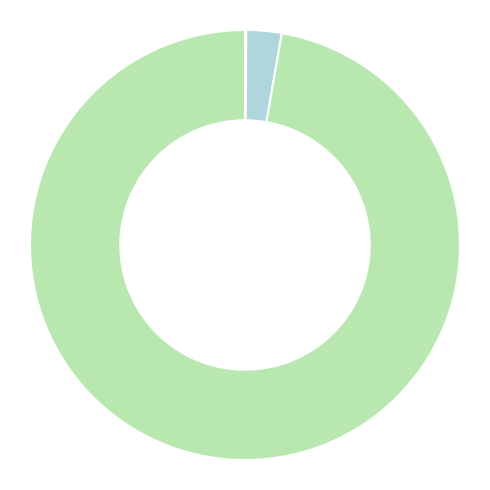

Is there any slice that represents more than half of the pie?

Yes